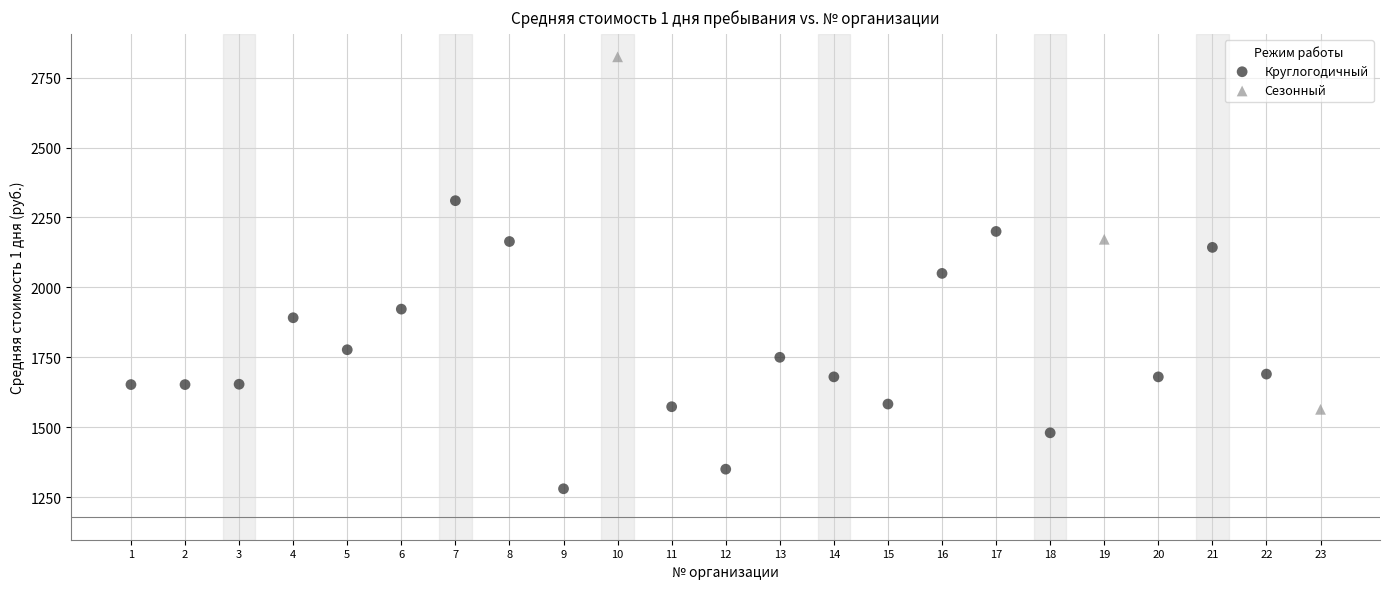

Which series reaches the maximum Y coordinate?

Сезонный